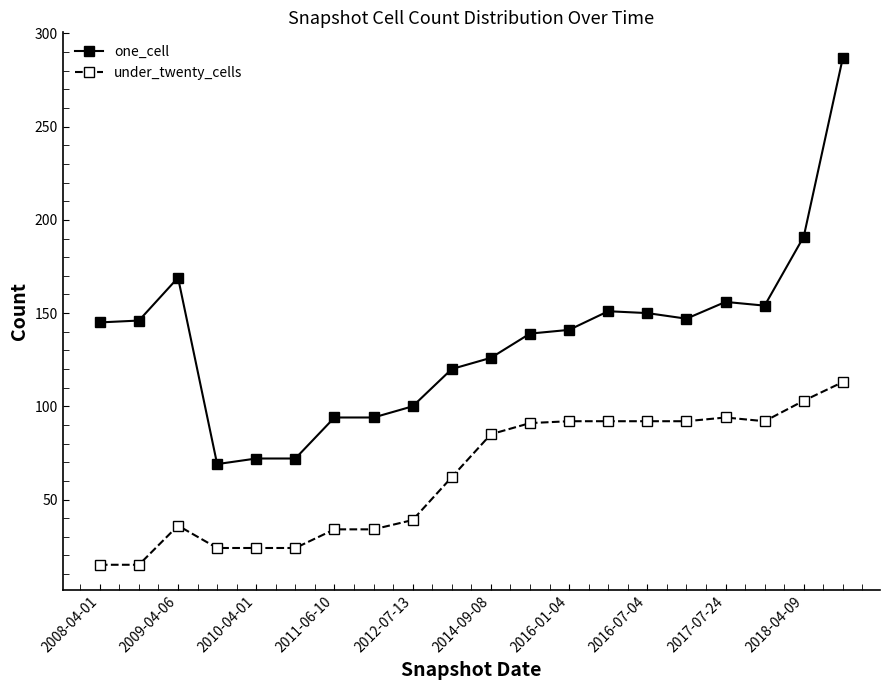

How many values in the one_cell series are below 145?

10